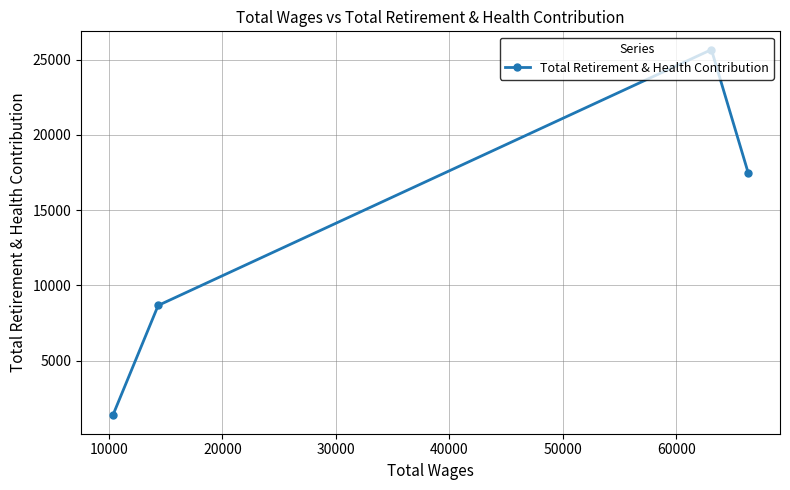

What is the value of the 4th point from the left?

17471